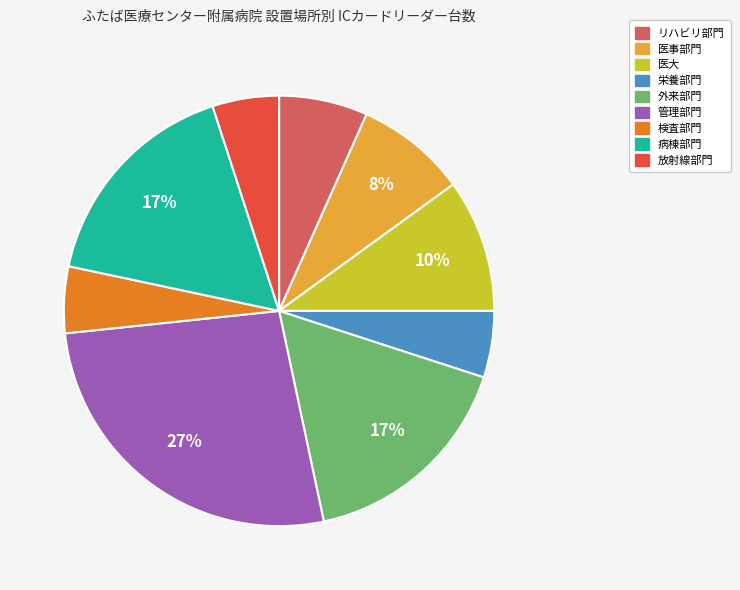

Is there a majority slice in this chart?

No